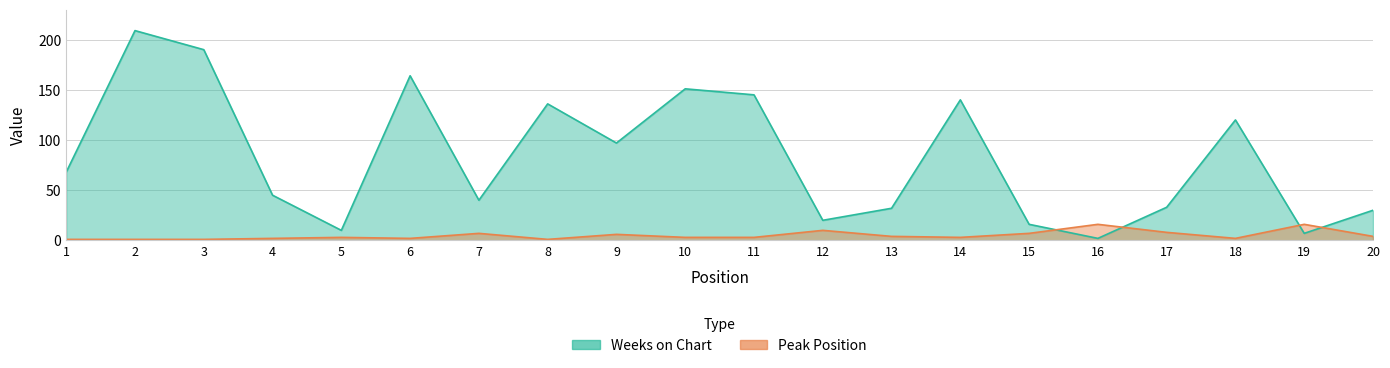

Between 6 and 18, which is larger?

6